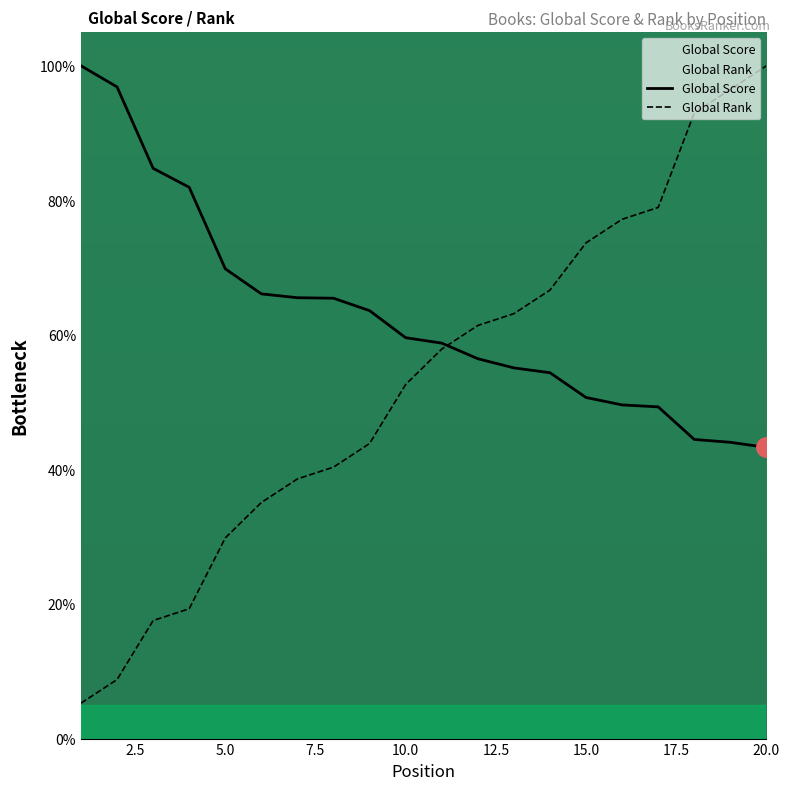

What are all the series names shown in the legend?

Global Score, Global Rank